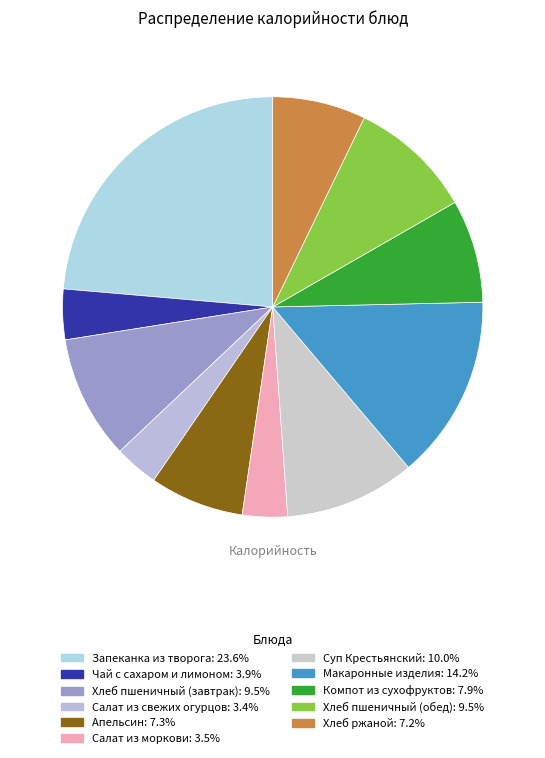

Which category has the biggest portion of the pie?

Запеканка из творога